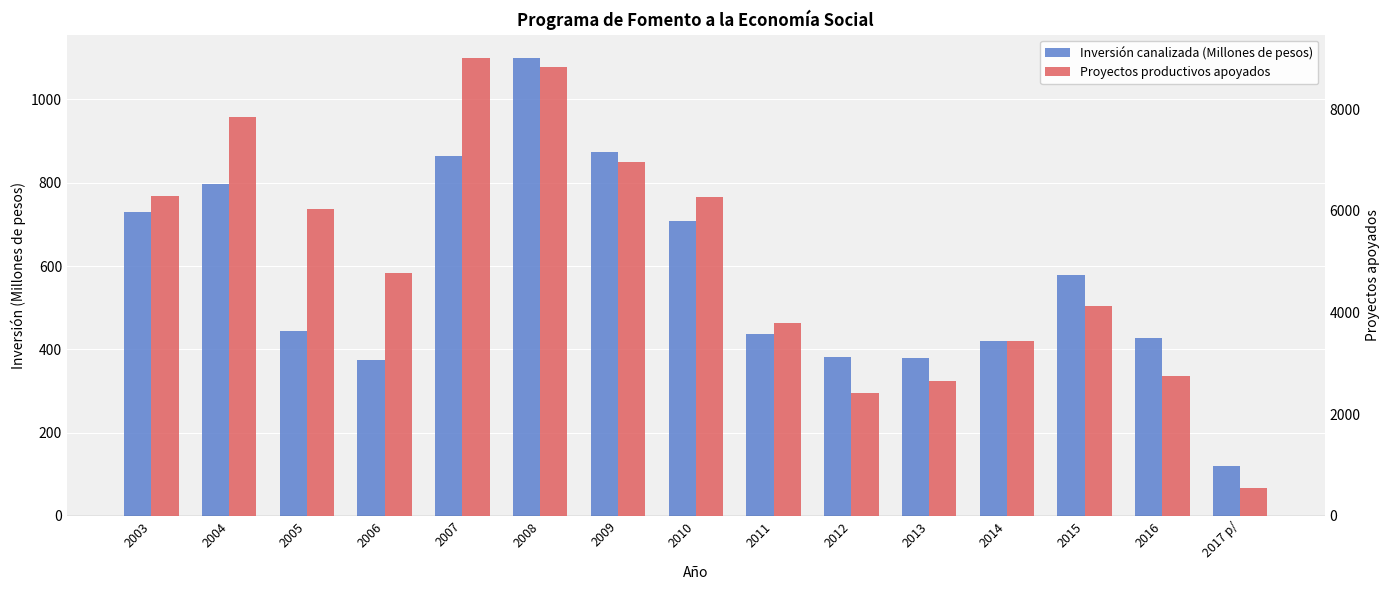

Does the chart contain any negative values?

No